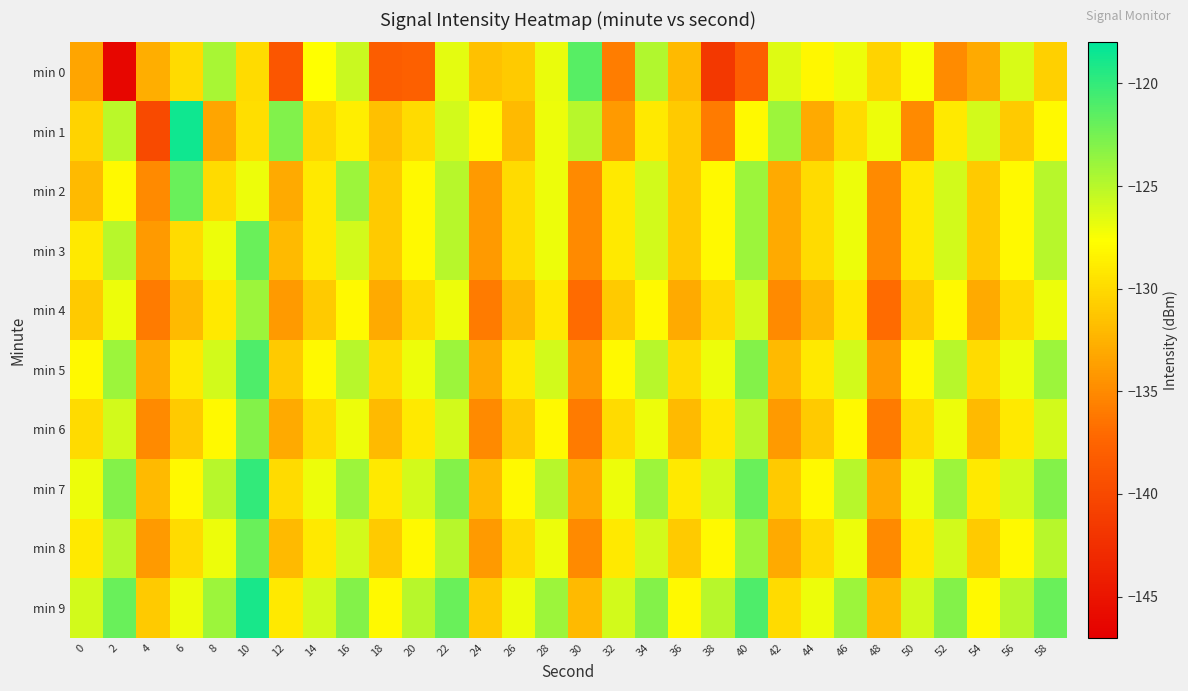

Which series has the largest total across all categories?

min 9